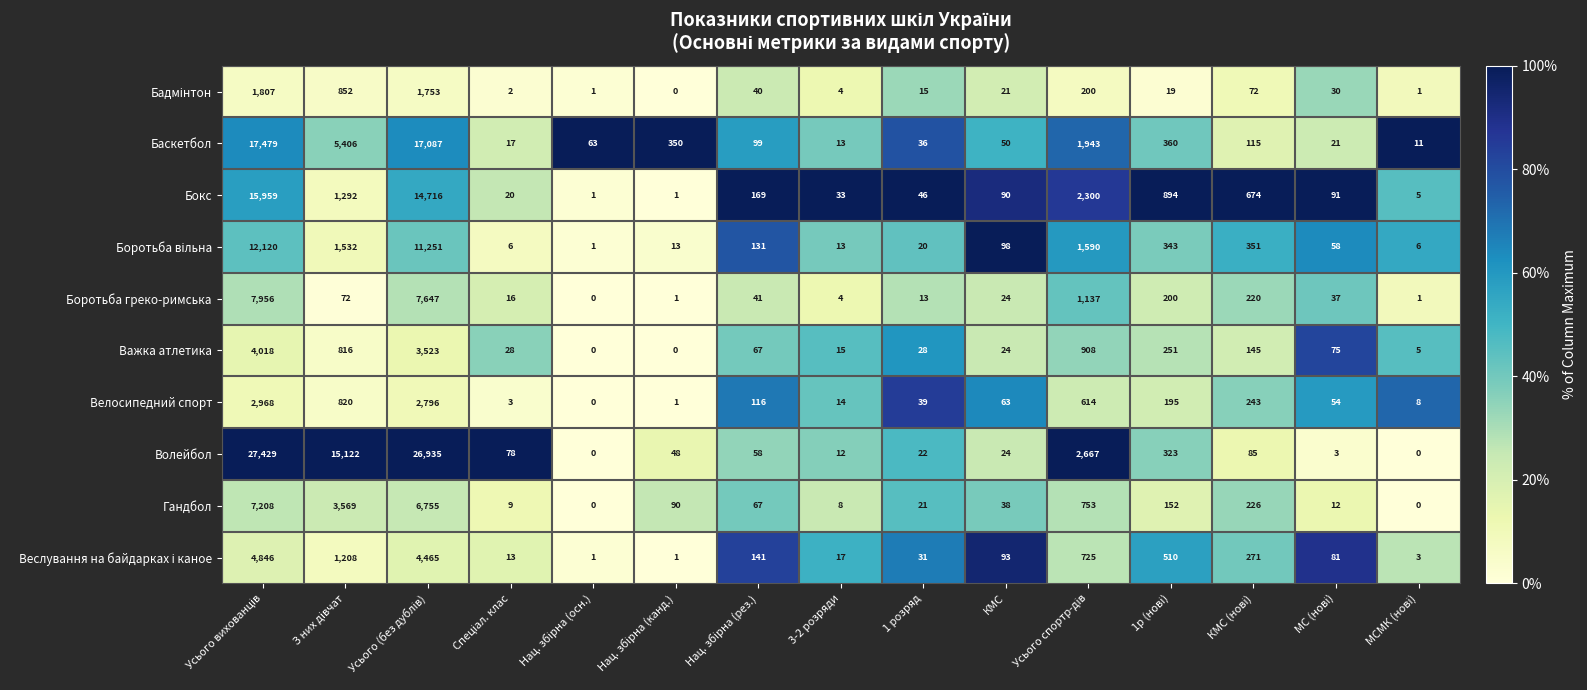

What is the approximate value of Волейбол at 3-2 розряди, to the nearest 10?

10